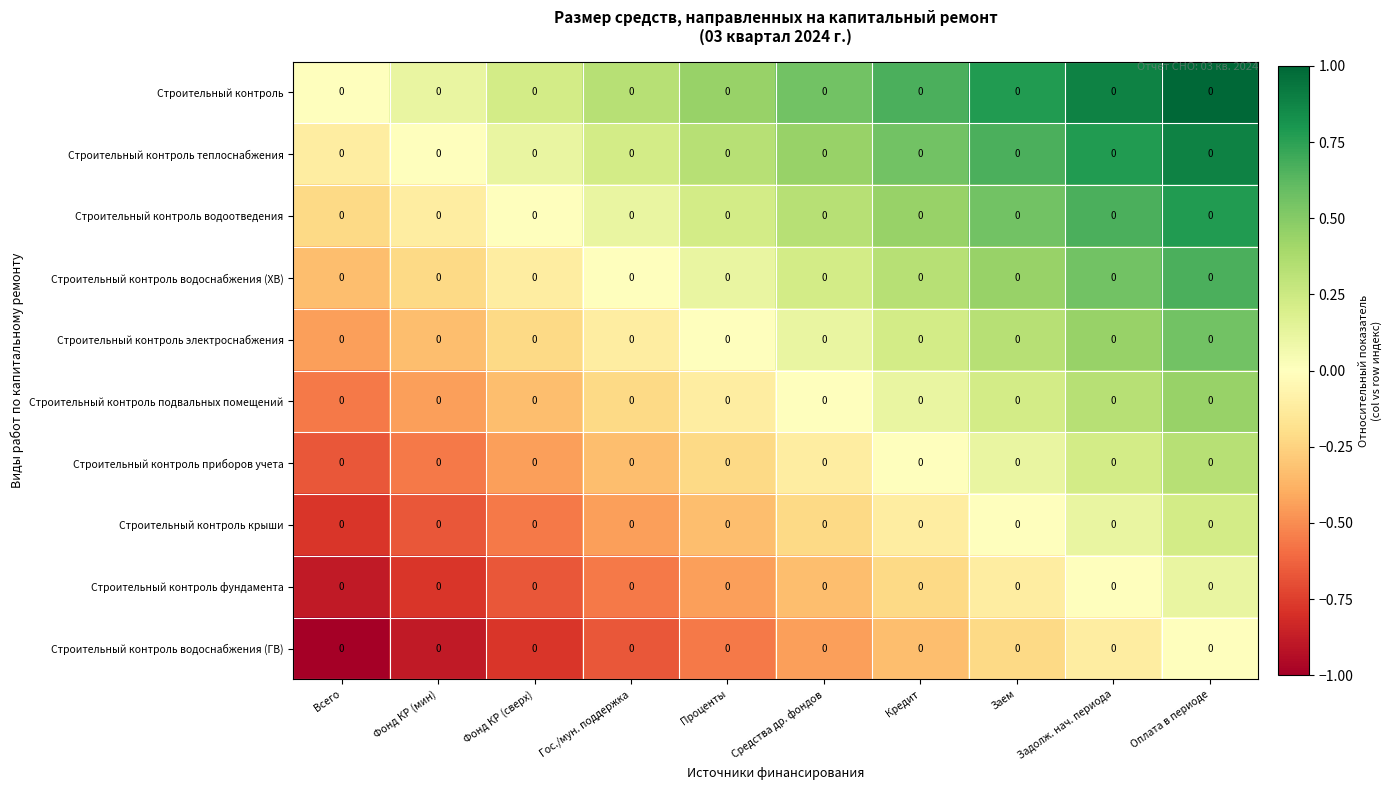

At which category is the sum across all series the highest?

Оплата в периоде